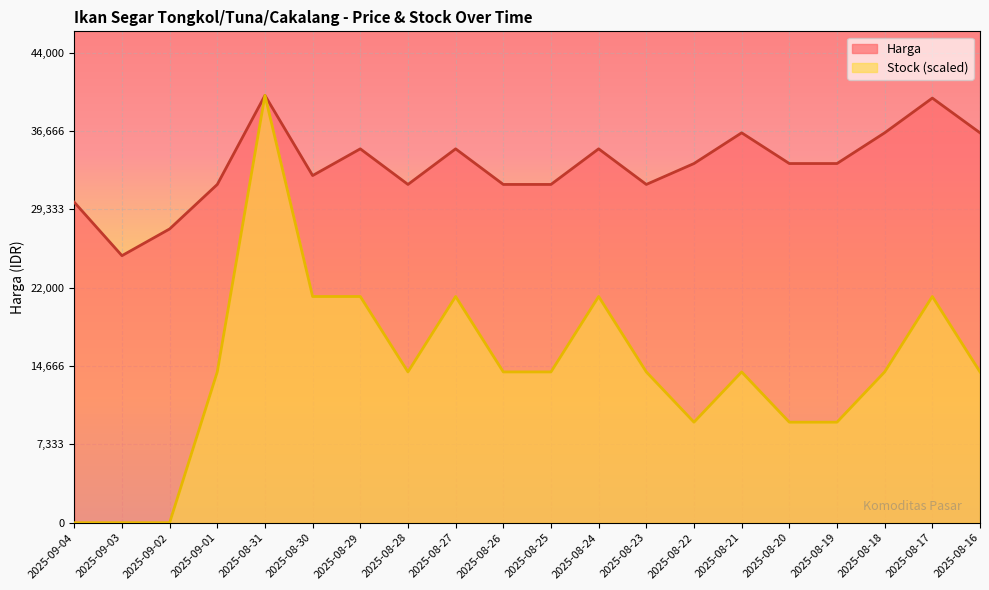

How many lines are shown in the chart?

2